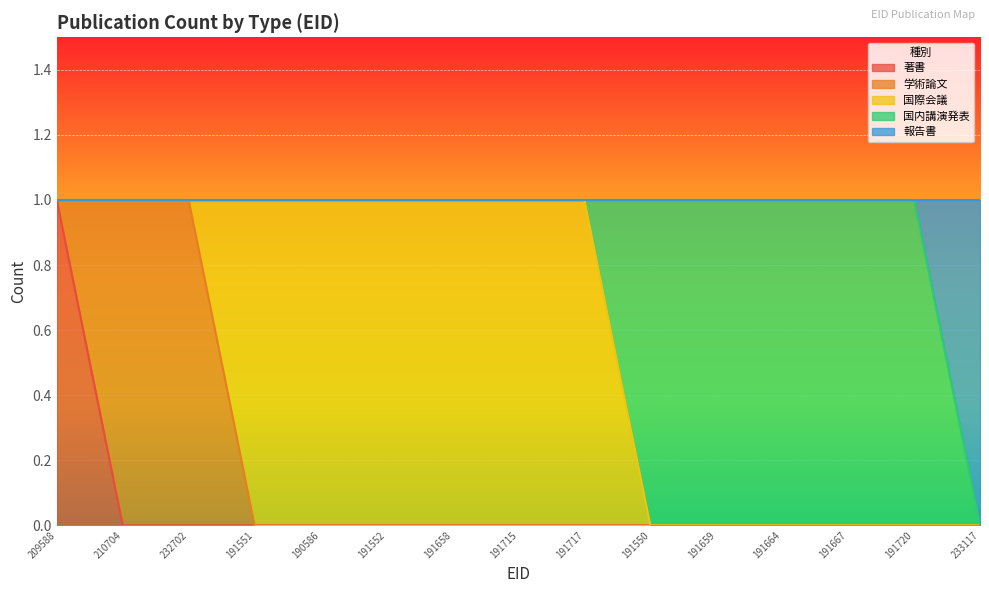

How many categories are shown in the chart?

15